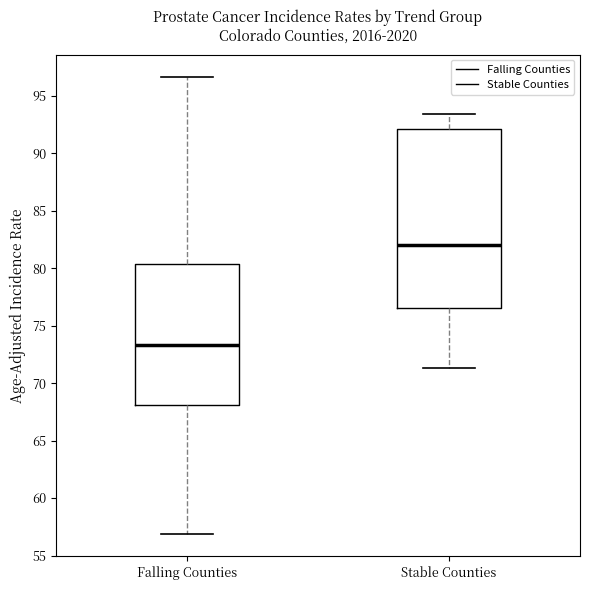

Where is the upper edge of the box for Falling Counties on the y-axis? The values are not printed on the chart, so give them approximately, as read against the axis.

80.5